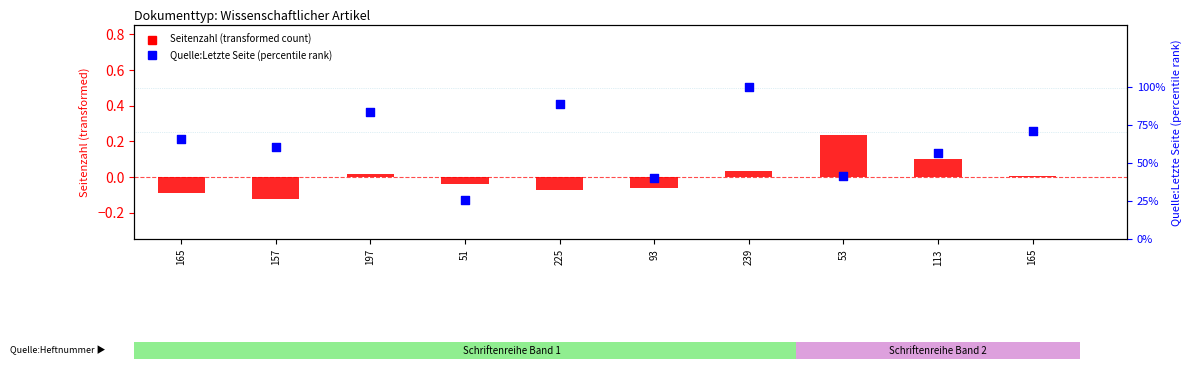

What is the total value across all series at 113?

0.7